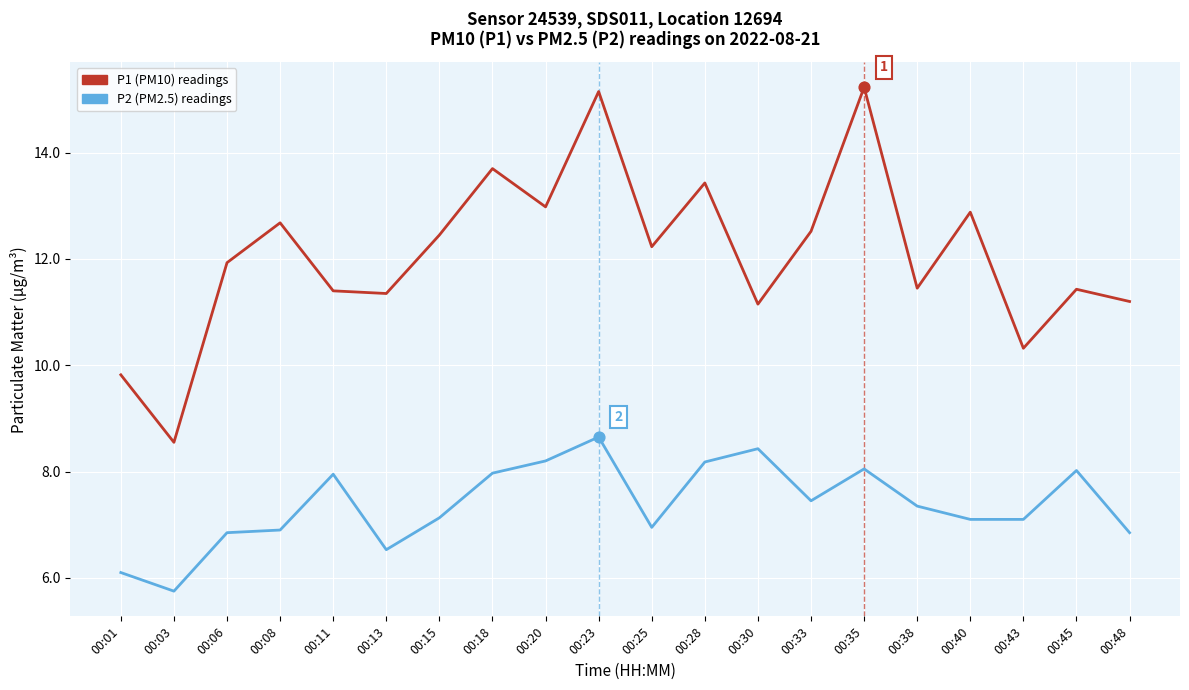

What is the difference between the highest and lowest values at 00:18?

5.7